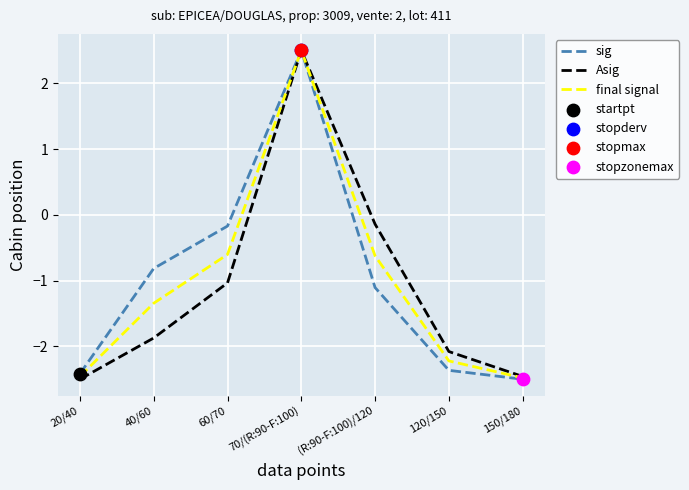

At which category is the sum across all series the highest?

70/(R:90-F:100)